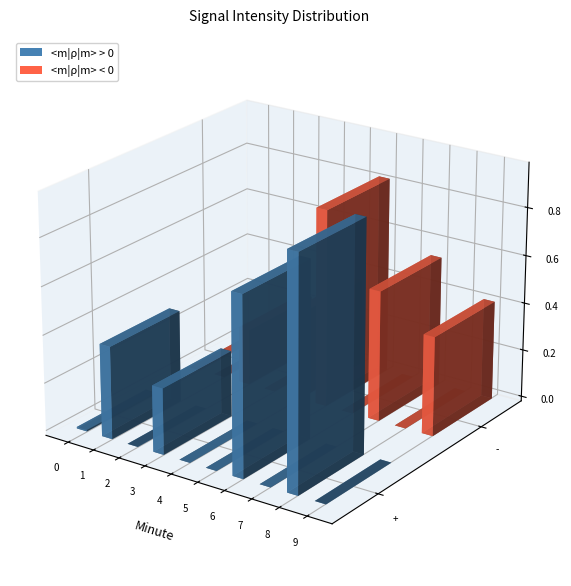

Between 4 and 6, which is larger?

4